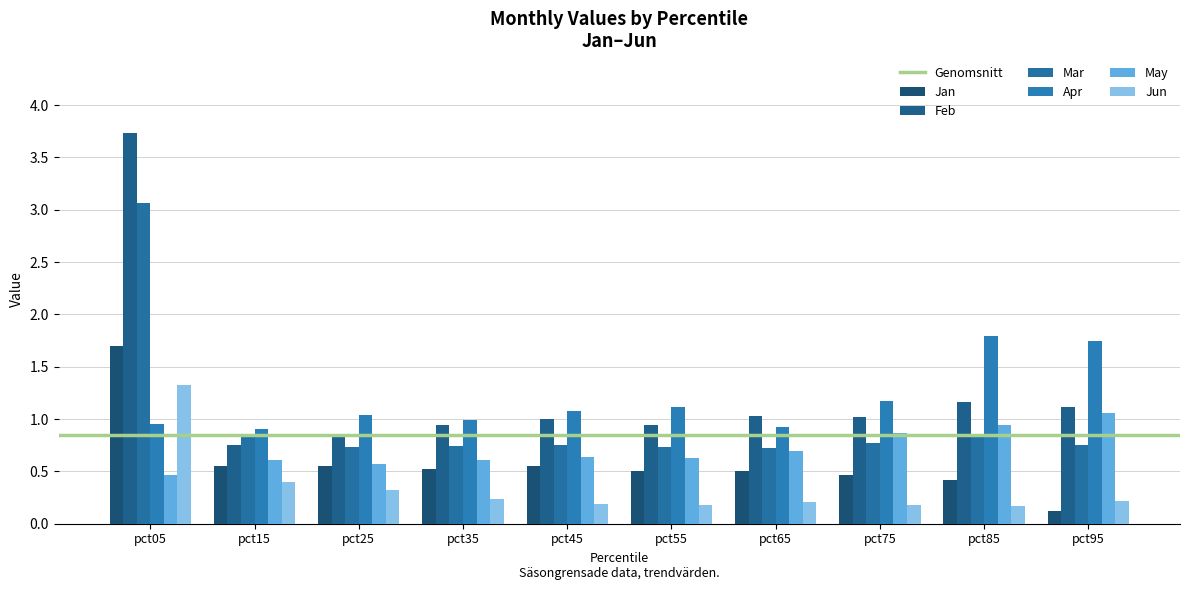

What is the spread (max minus min) of values at pct75?

1.0